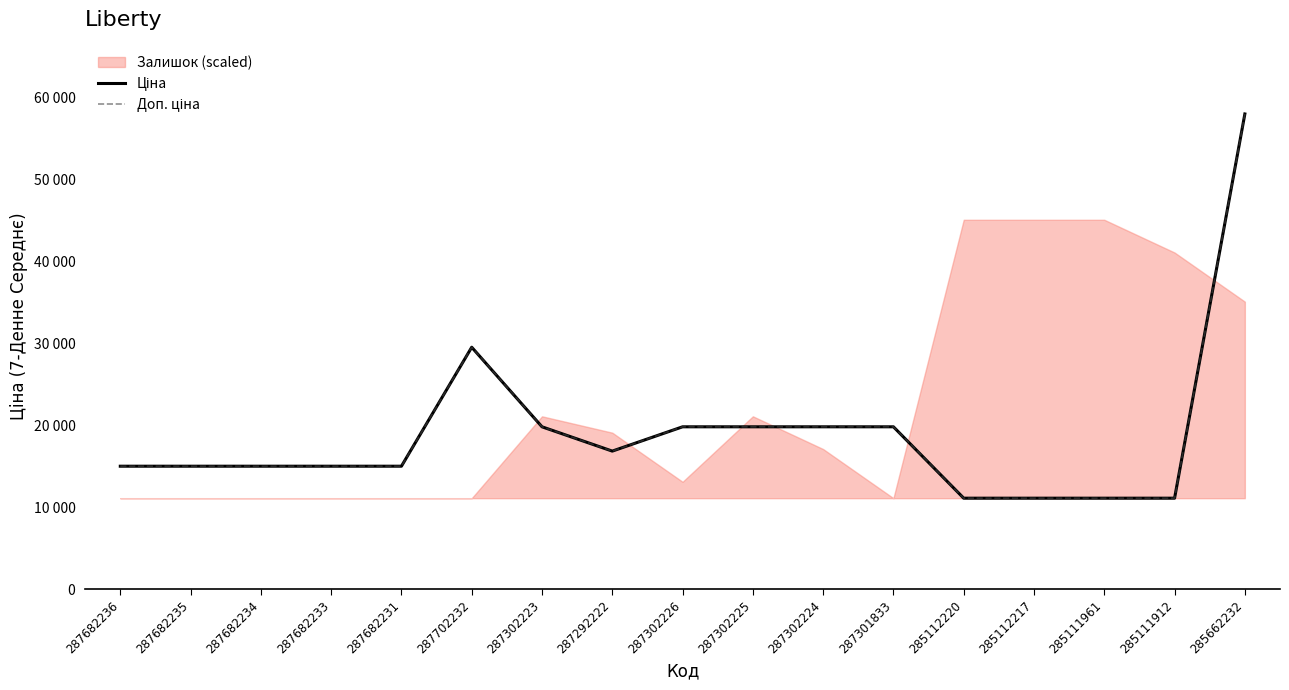

How many lines are shown in the chart?

2